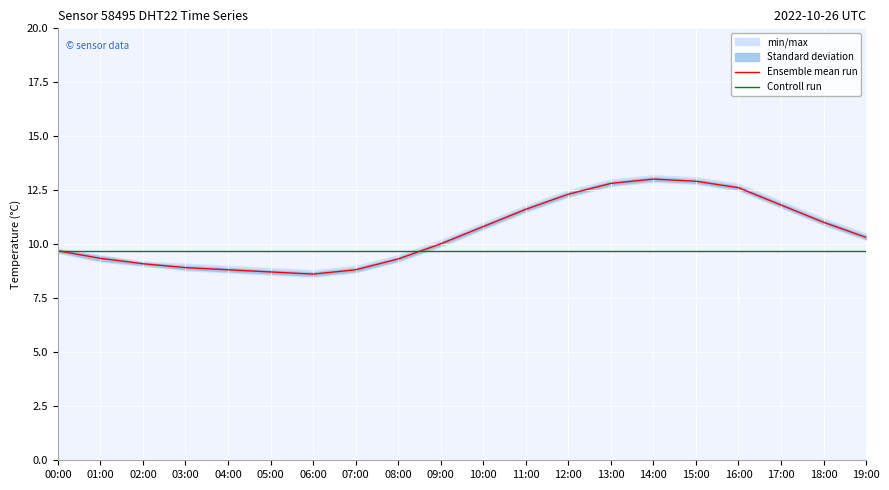

What is the difference between the maximum and minimum values in the Ensemble mean run series?

4.4